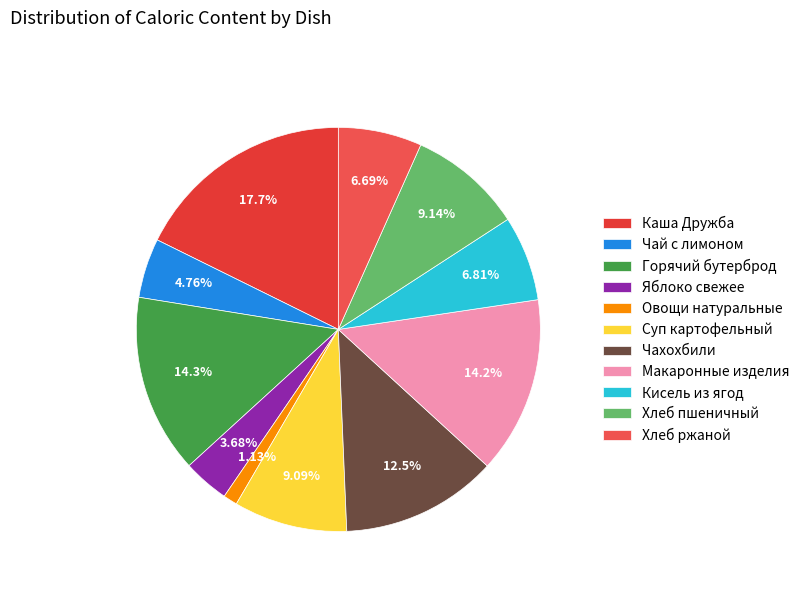

Is there any slice that represents more than half of the pie?

No